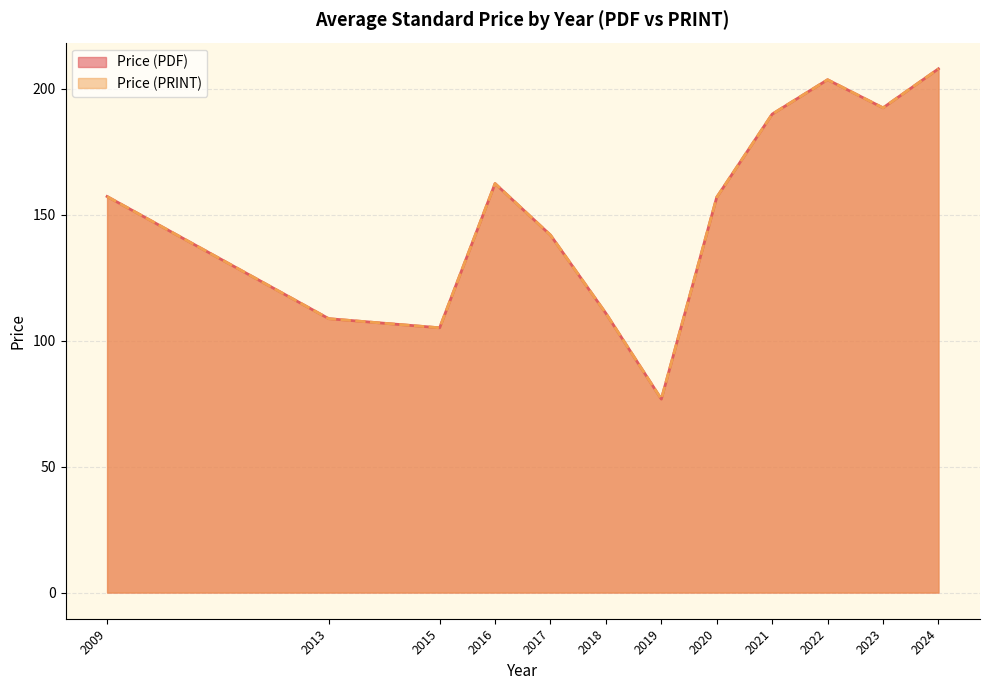

Does the chart display data point markers on the line(s)?

No